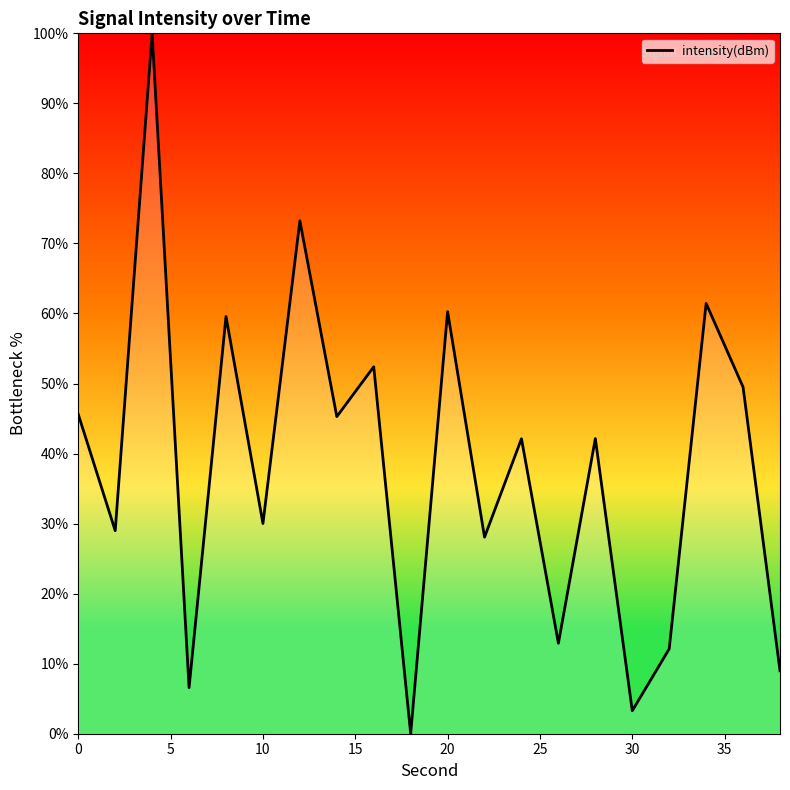

What is the greatest value displayed?

100.0